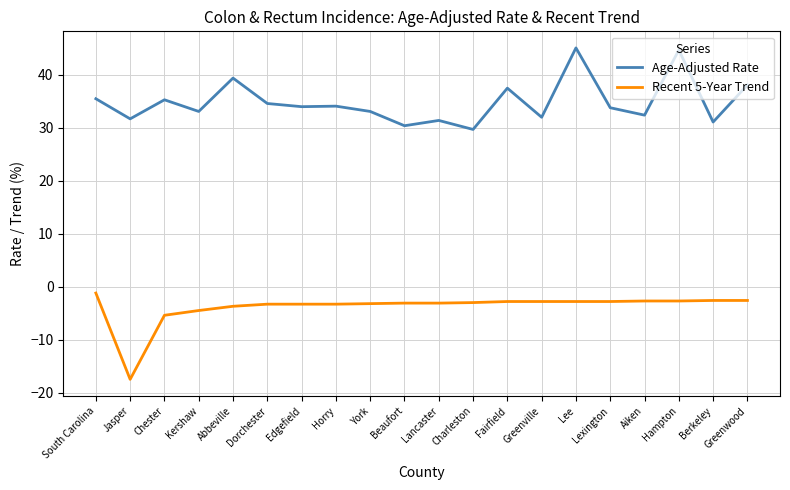

What position from the right is Kershaw?

17